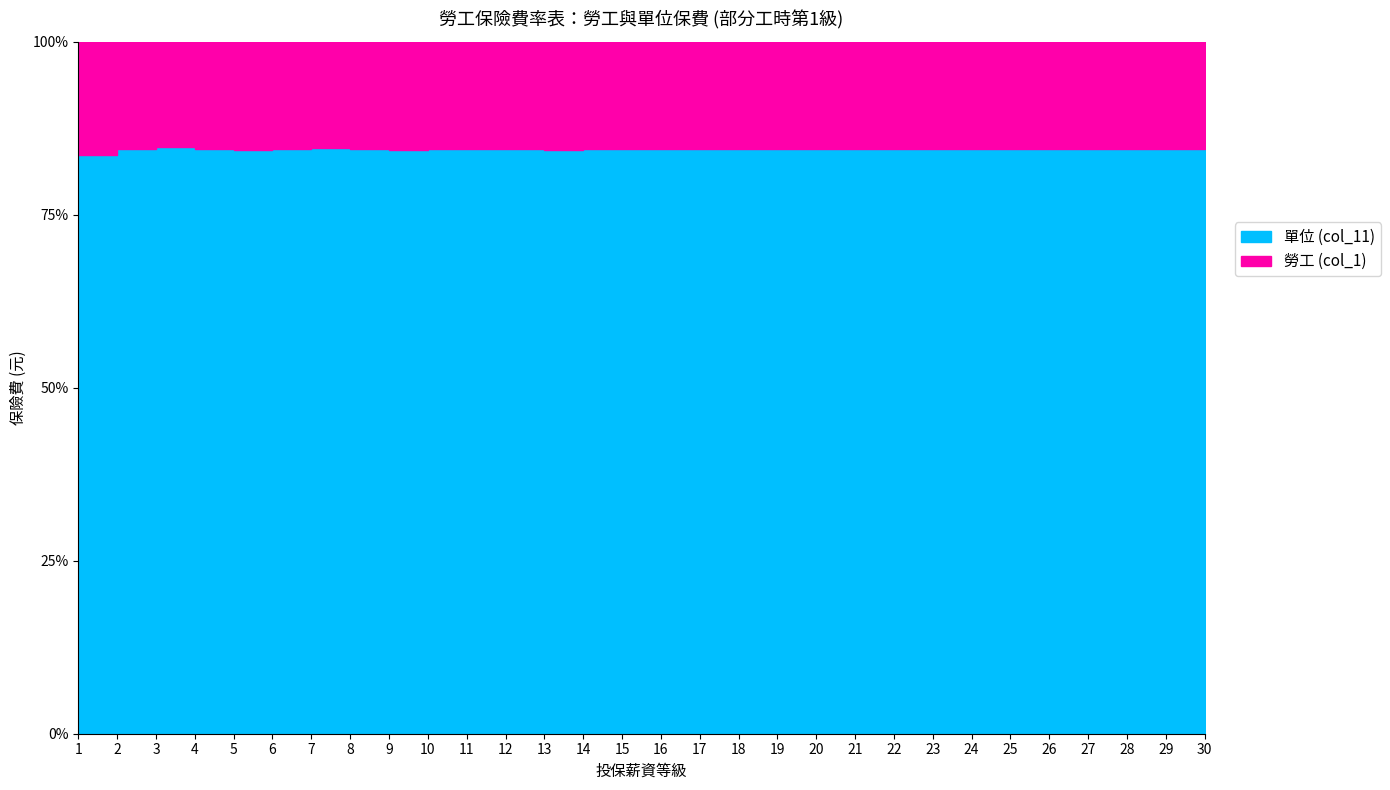

What is the total value across all series at 10?

548